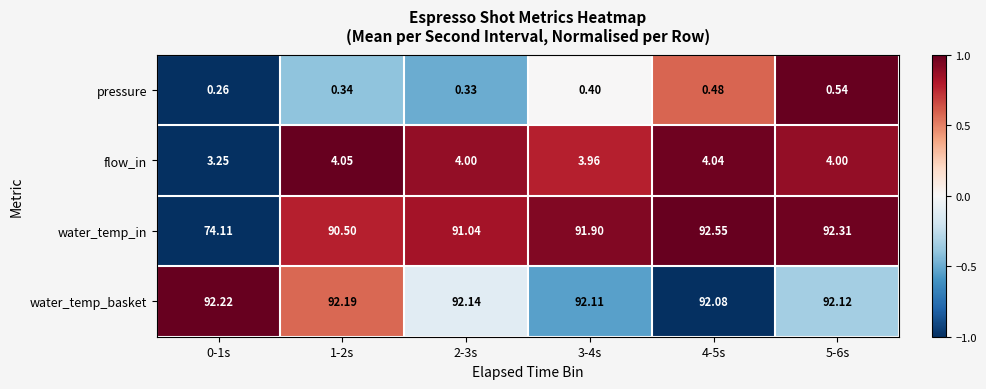

Between 2-3s and 4-5s, which series saw the biggest shift?

water_temp_in